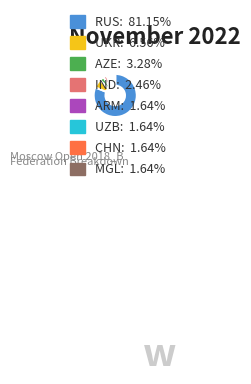

Does any single category account for the majority?

Yes